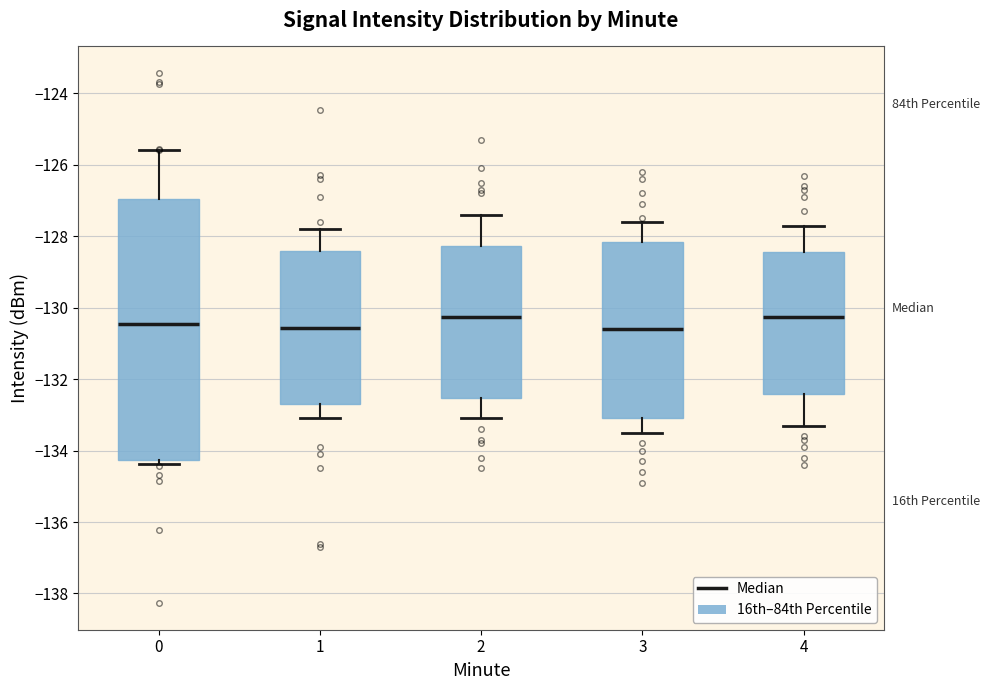

Reading left to right, read every box against the y-axis: the position of its median line, the range the box covers, and the ends of its whiskers. The values are not printed on the chart, so give them approximately, as read against the axis.

0: median -130.4, box -134.2 to -127.0, whiskers -134.4 to -125.6
1: median -130.6, box -132.6 to -128.4, whiskers -133.0 to -127.8
2: median -130.2, box -132.6 to -128.2, whiskers -133.0 to -127.4
3: median -130.6, box -133.0 to -128.2, whiskers -133.4 to -127.6
4: median -130.2, box -132.4 to -128.4, whiskers -133.2 to -127.6